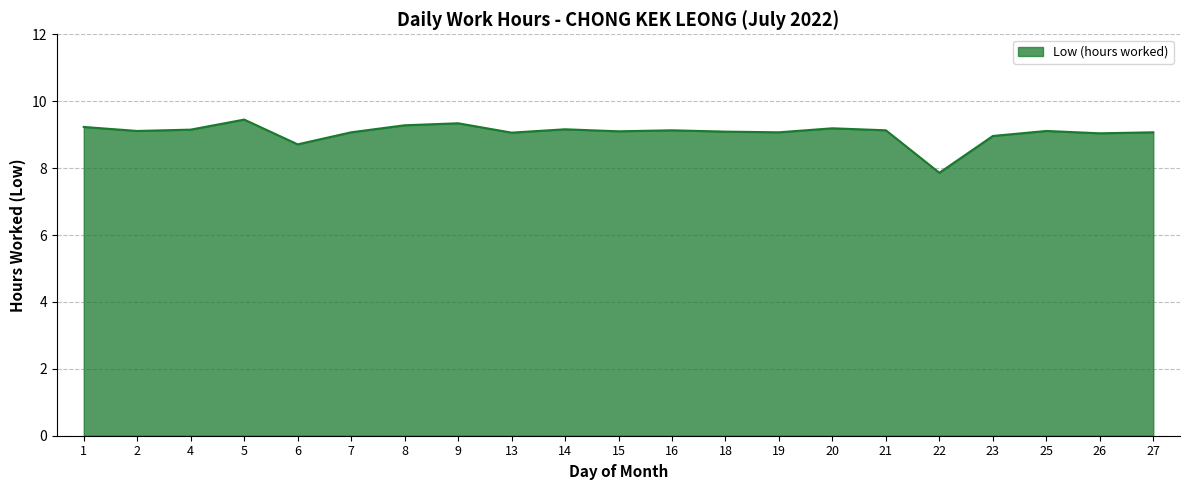

Which has a higher value, 8 or 21?

8